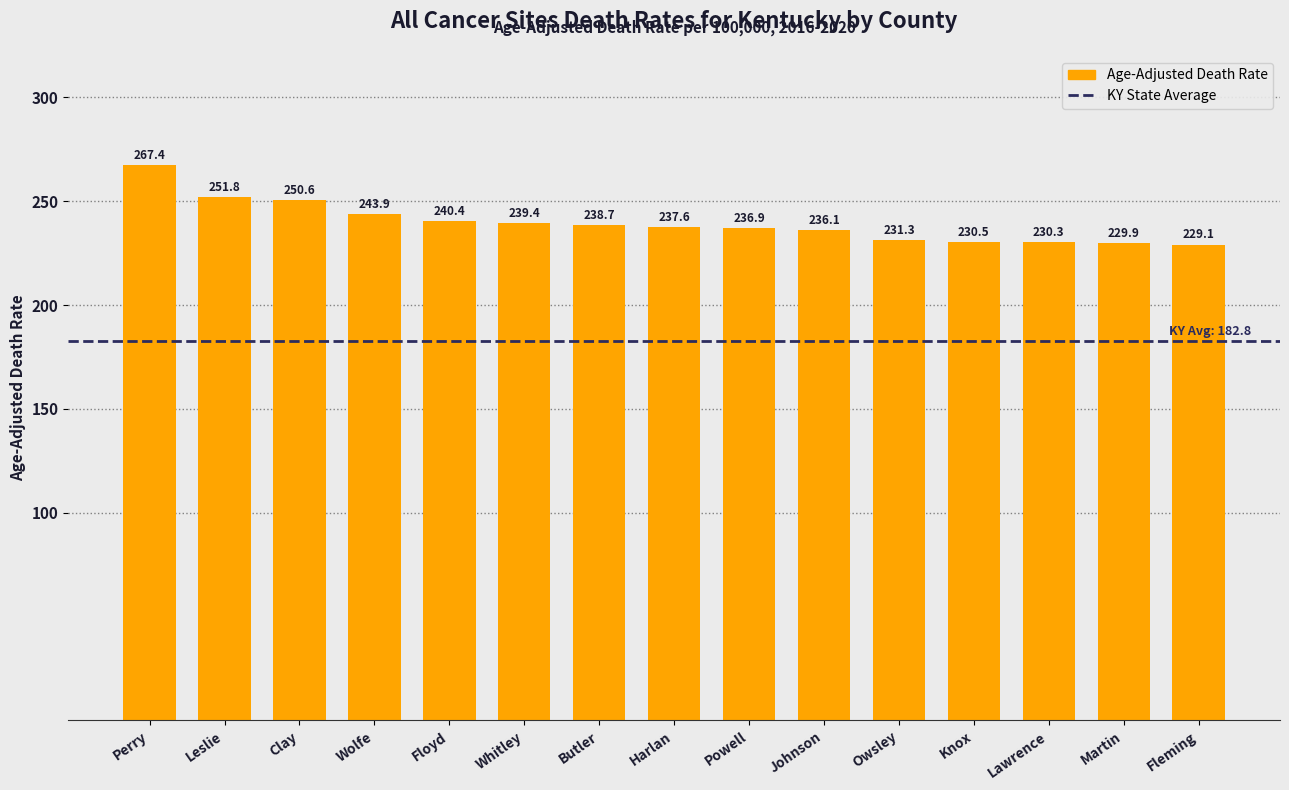

What is the difference between the values at Perry and Powell?

30.5